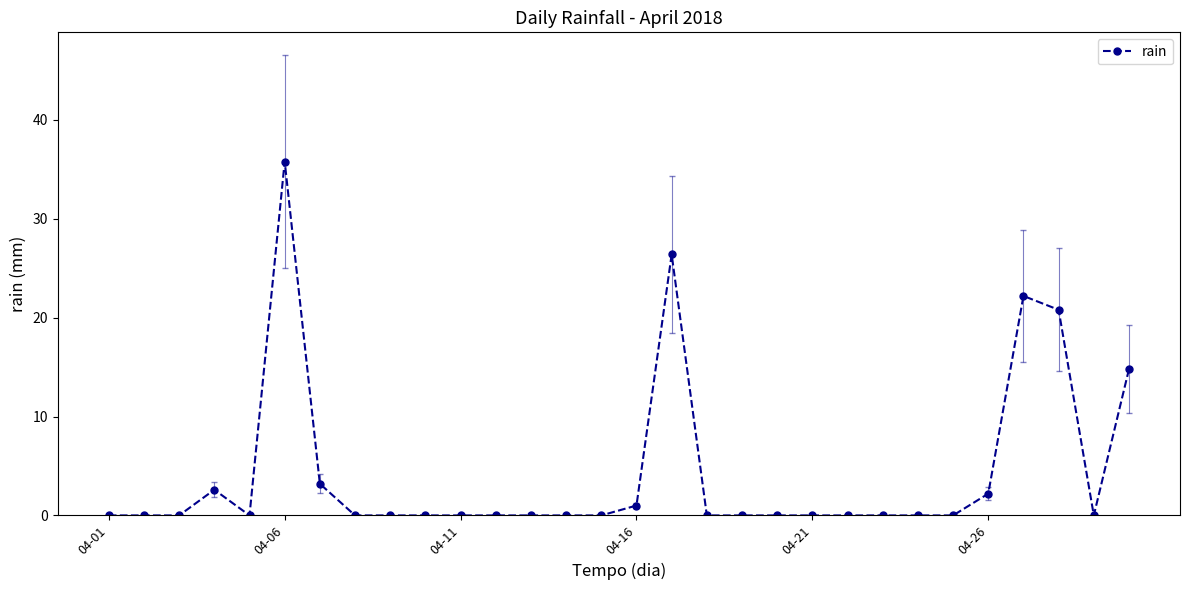

True or false: the data has more than 0 interior local peaks.

True